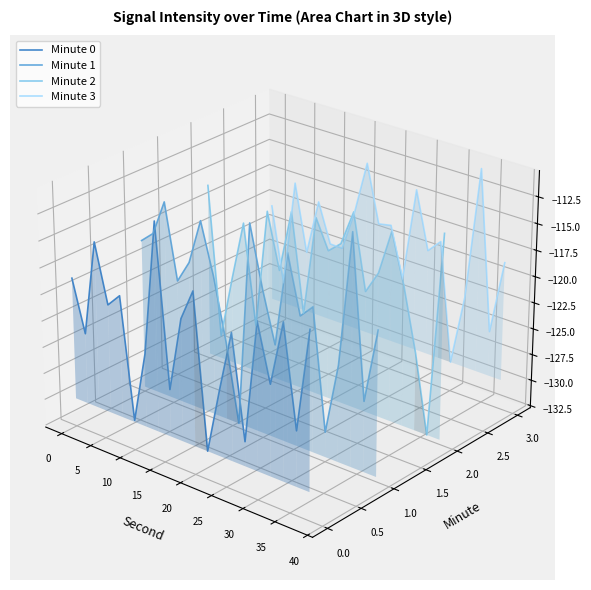

Which category has the highest value across all series?

35